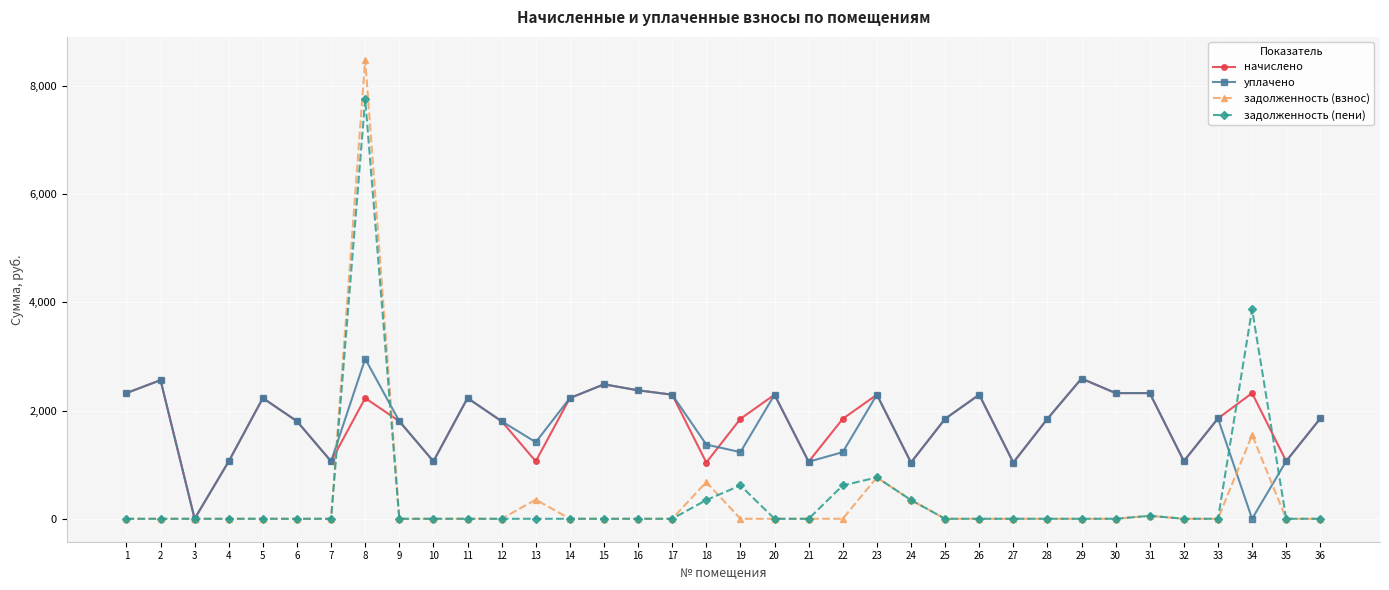

What is the difference between the уплачено values at 22 and 6?

571.5